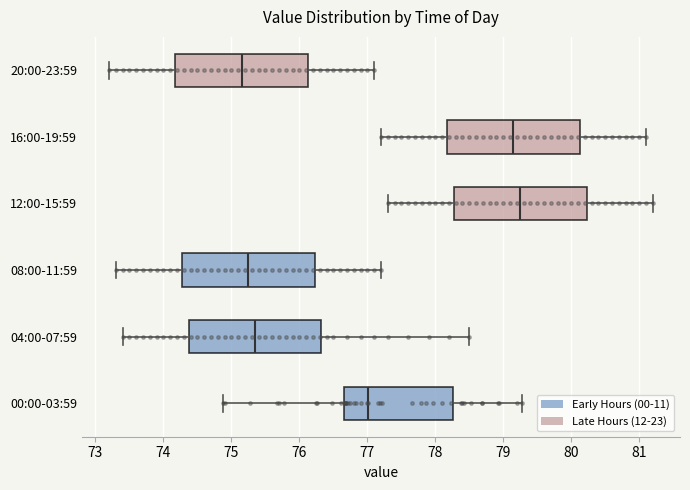

Where does the right whisker of the box for 08:00-11:59 end on the x-axis? The values are not printed on the chart, so give them approximately, as read against the axis.

77.2